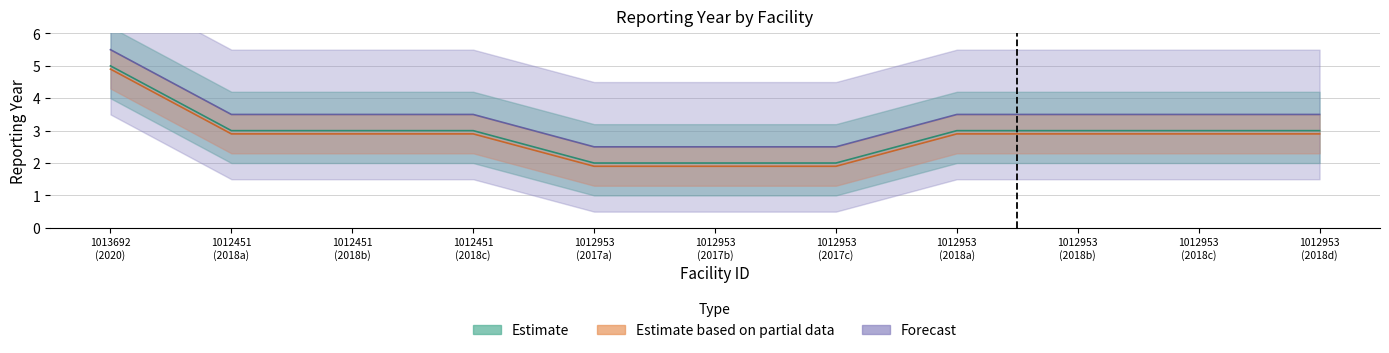

True or false: Estimate and Forecast cross at least once.

False